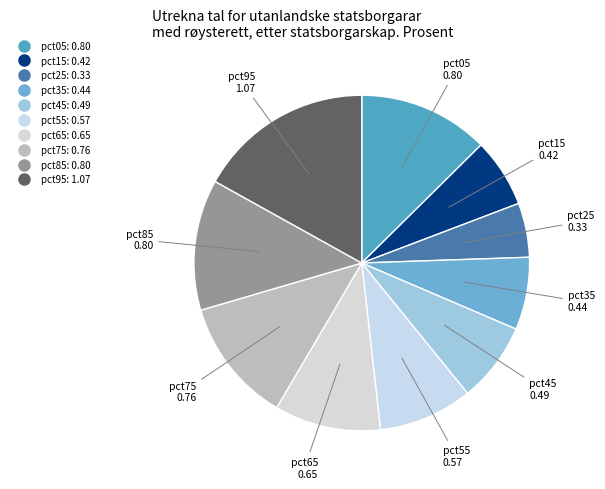

Which category has the smallest portion of the pie?

pct25